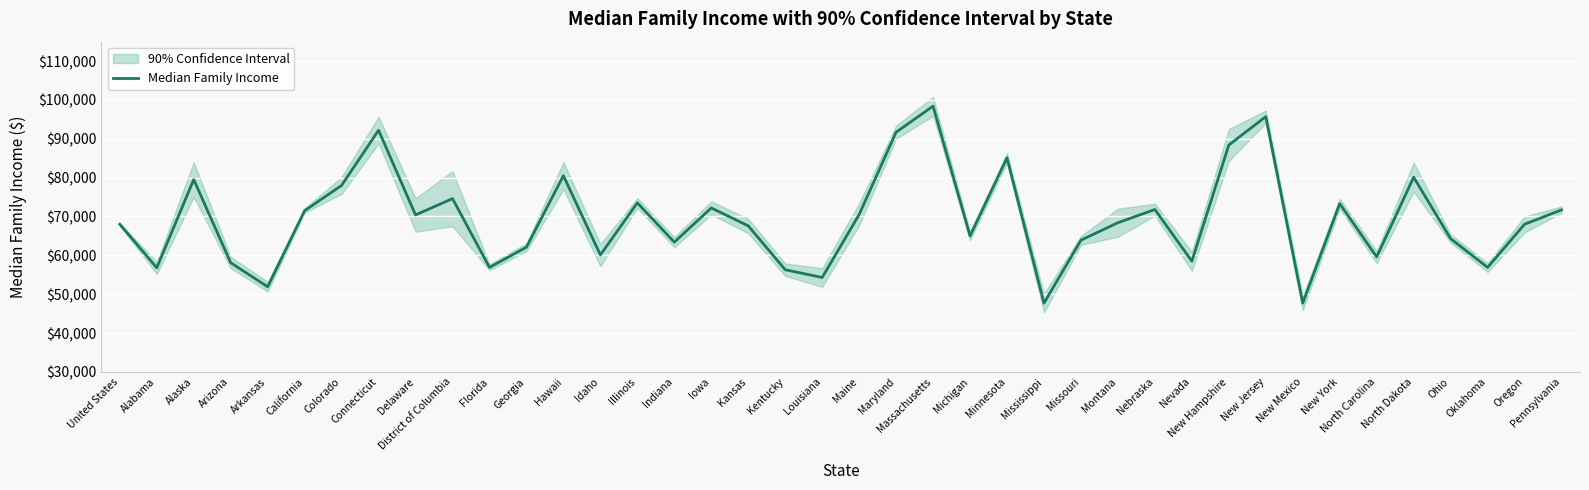

Is it true that the value at Florida is 35587?

False